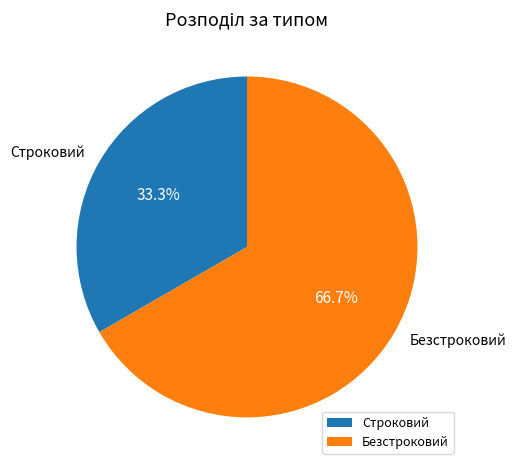

What is the largest slice in the pie chart?

Безстроковий